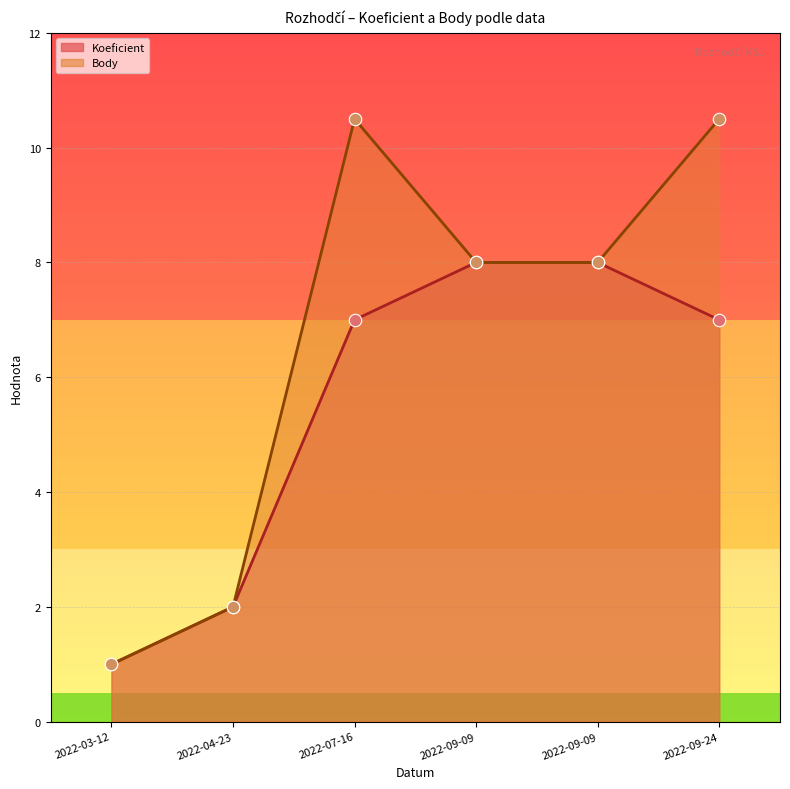

What is the total value across all series at 2022-04-23?

4.0